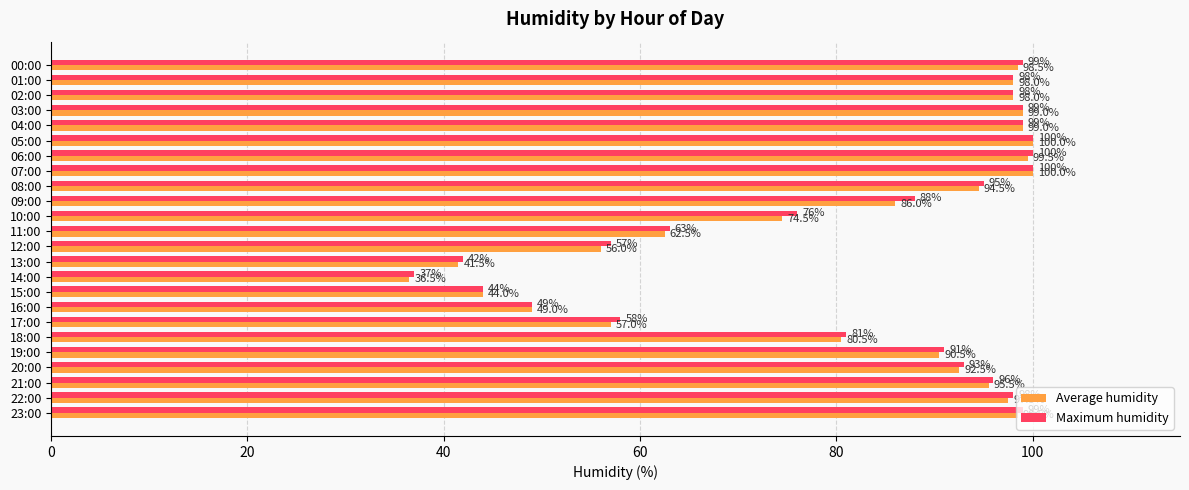

The value of Maximum humidity at 04:00 is 99.0. True or false?

True